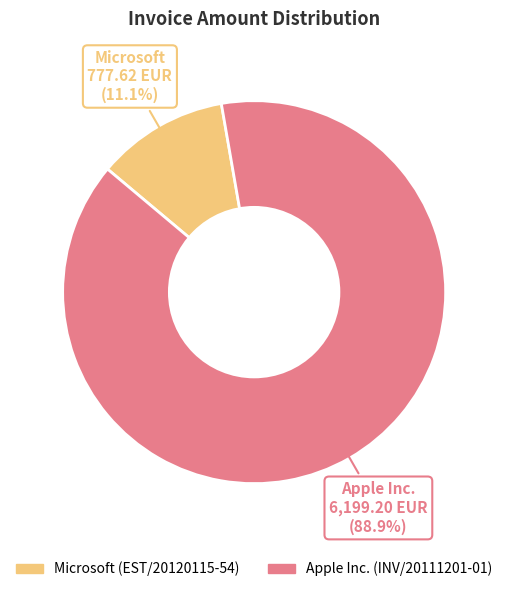

Does any single category account for the majority?

Yes